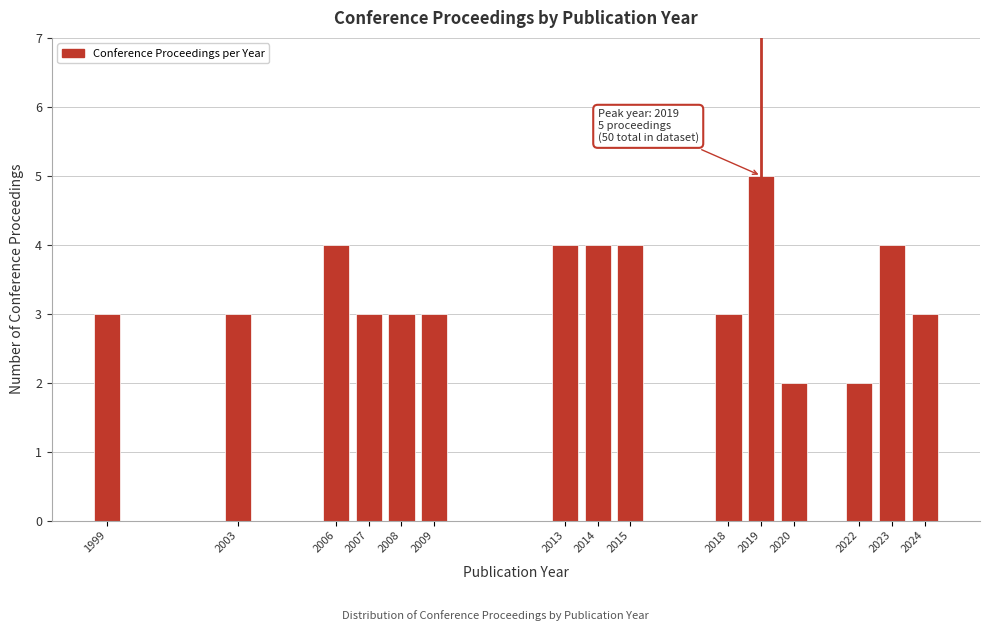

Reading left to right, extract all data points from this chart.

3	3	4	3	3	3	4	4	4	3	5	2	2	4	3